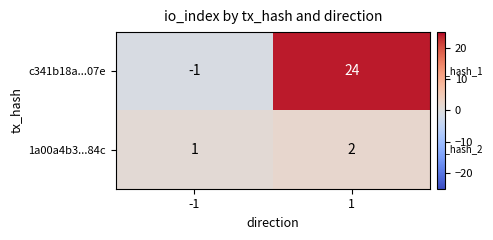

The c341b18a...07e series shows -1 at -1. True or false?

True